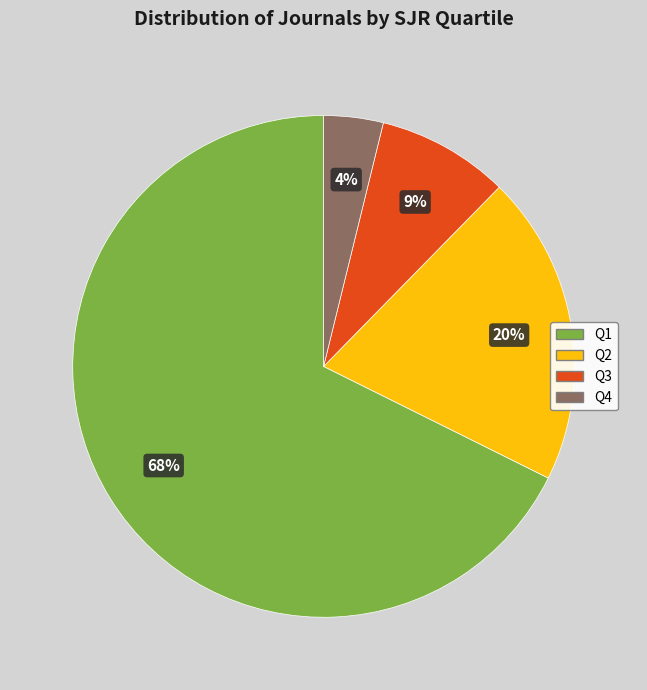

Is it true that Q1 is 73% of the pie?

False